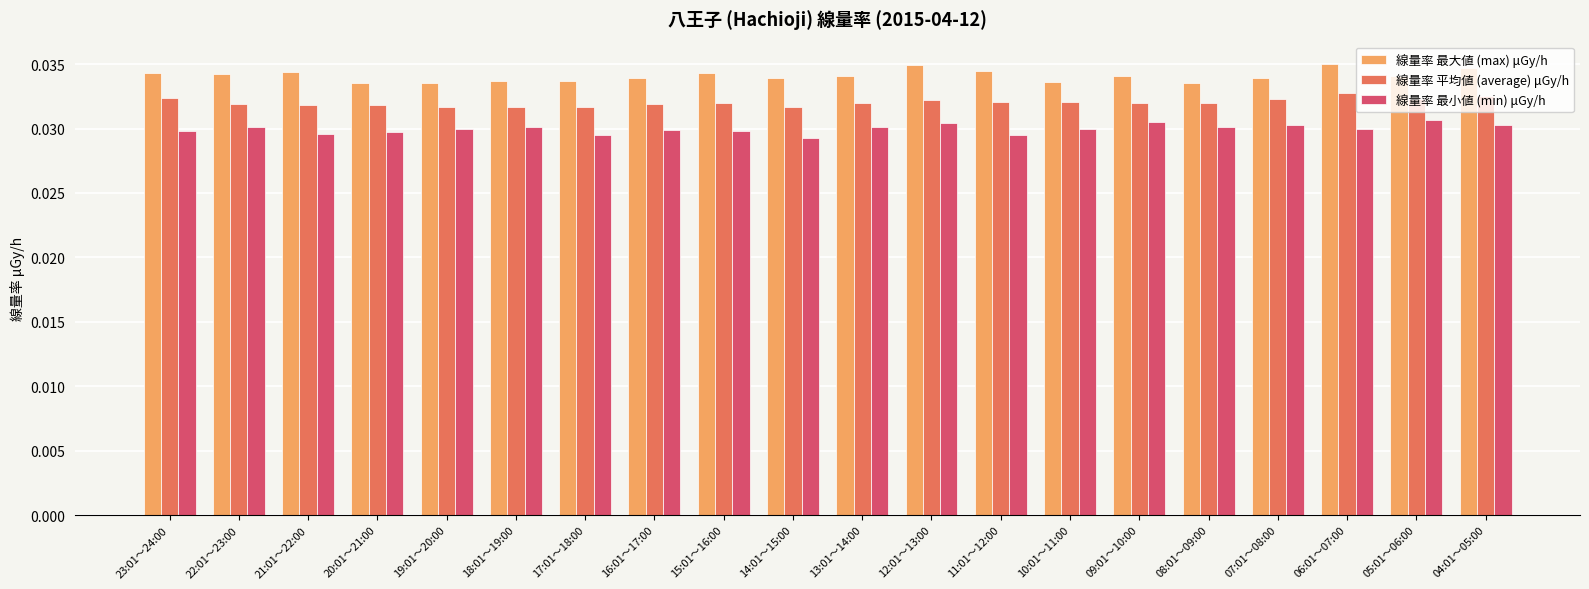

What is the label of the 11th bar from the right?

14:01～15:00